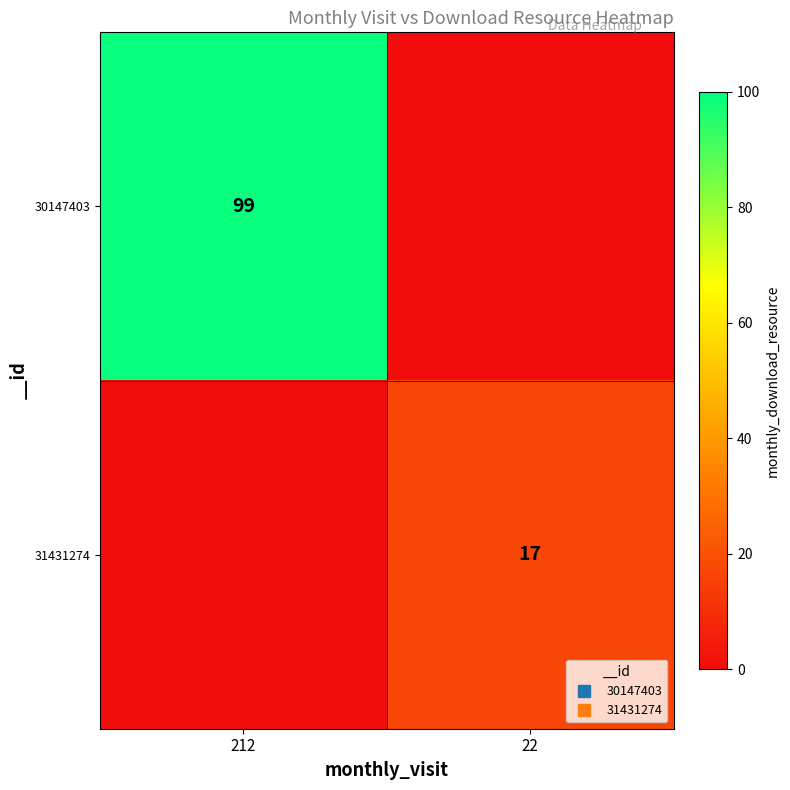

At how many categories does at least one series exceed 30?

1